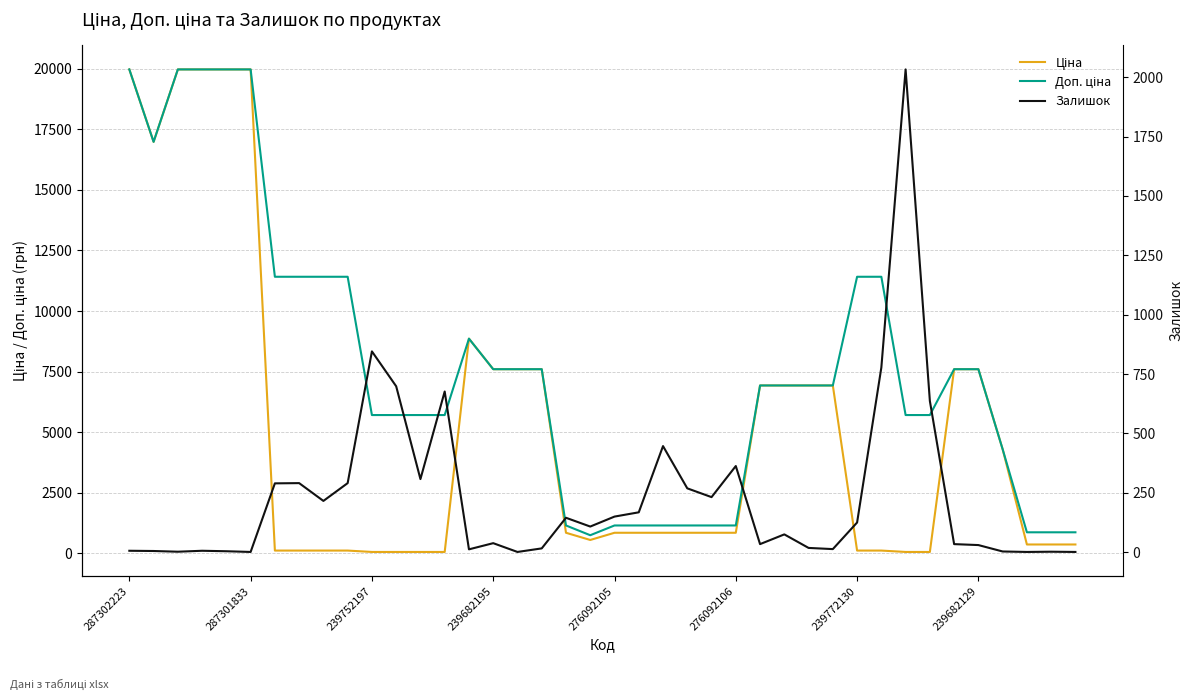

What position from the right is 28?

12